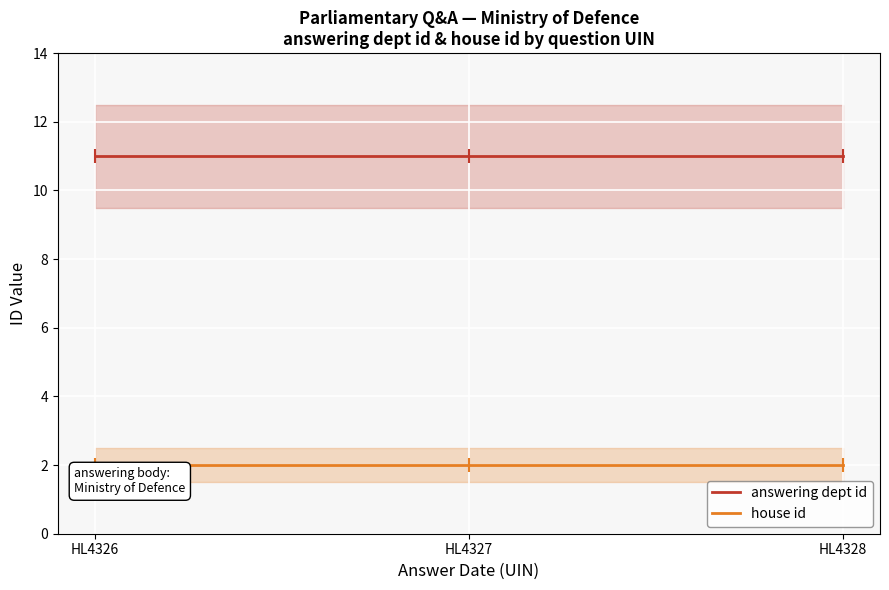

What is the sum of all house id values?

6